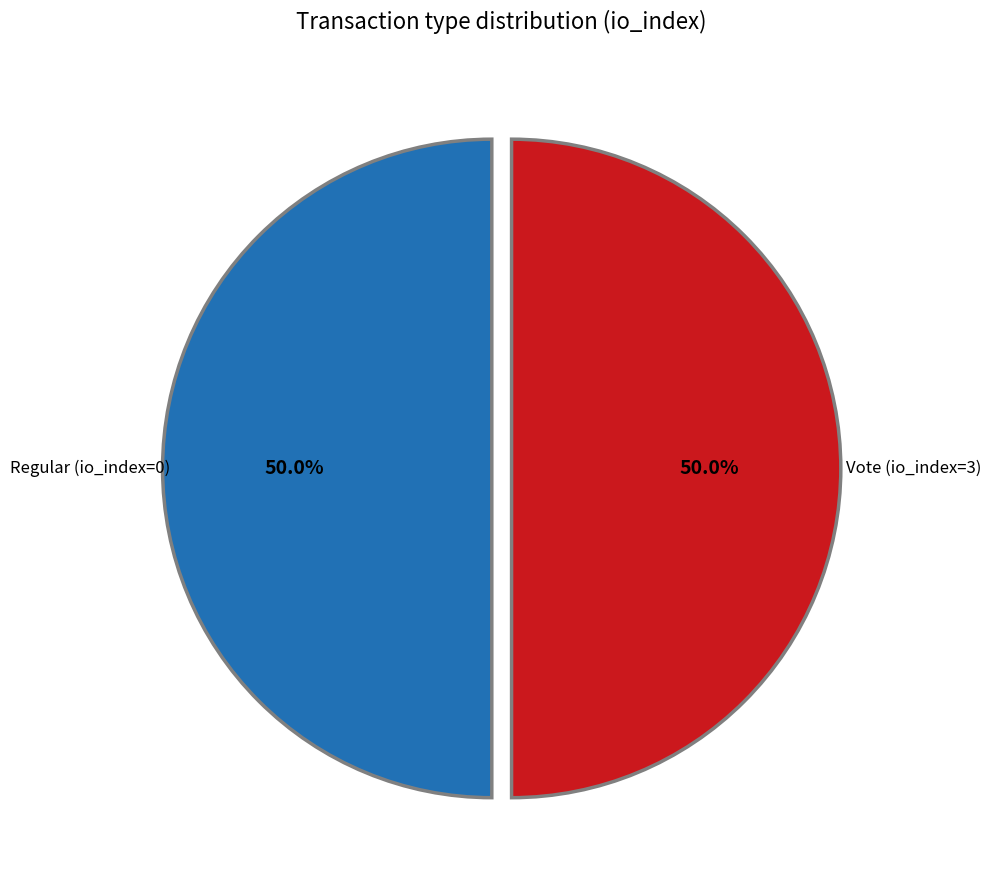

What is the ratio of the value at Vote (io_index=3) to the value at Regular (io_index=0)?

1.0